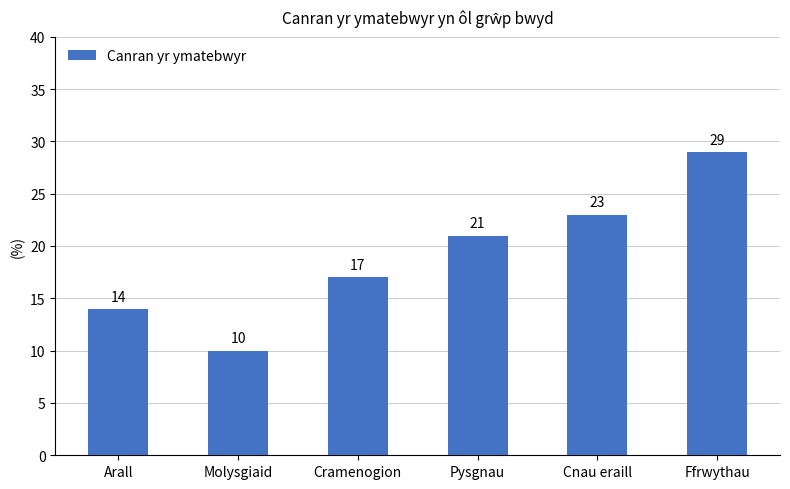

How many values are between 14 and 23?

4